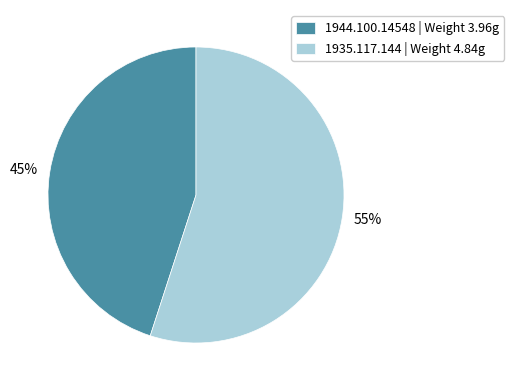

Rank the categories by value from lowest to highest.

1944.100.14548, 1935.117.144